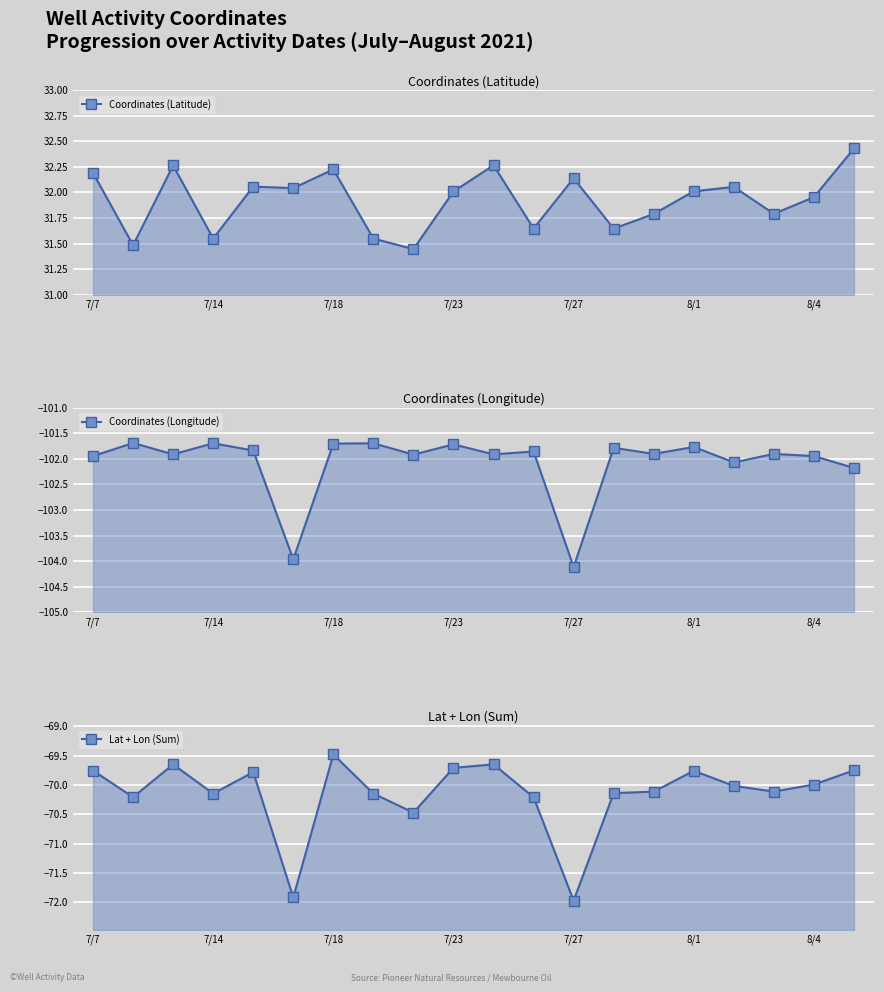

What is the difference between the maximum and minimum values in the Coordinates (Latitude) series?

1.0